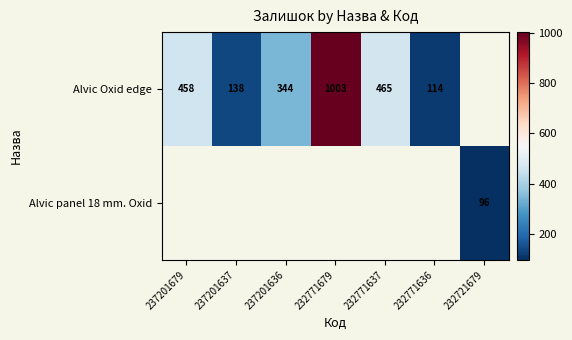

Is it true that Alvic Oxid edge equals 138 at 237201637?

True